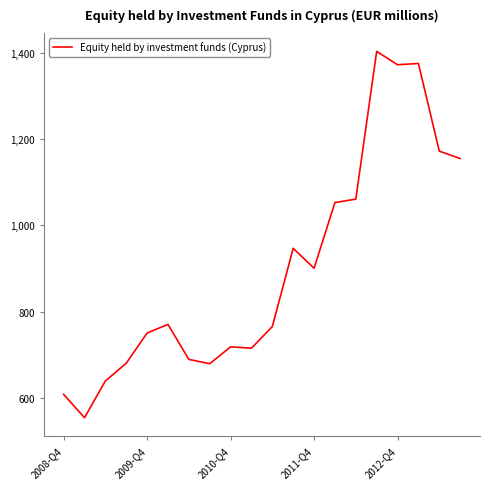

What is the difference between the maximum and minimum values?

848